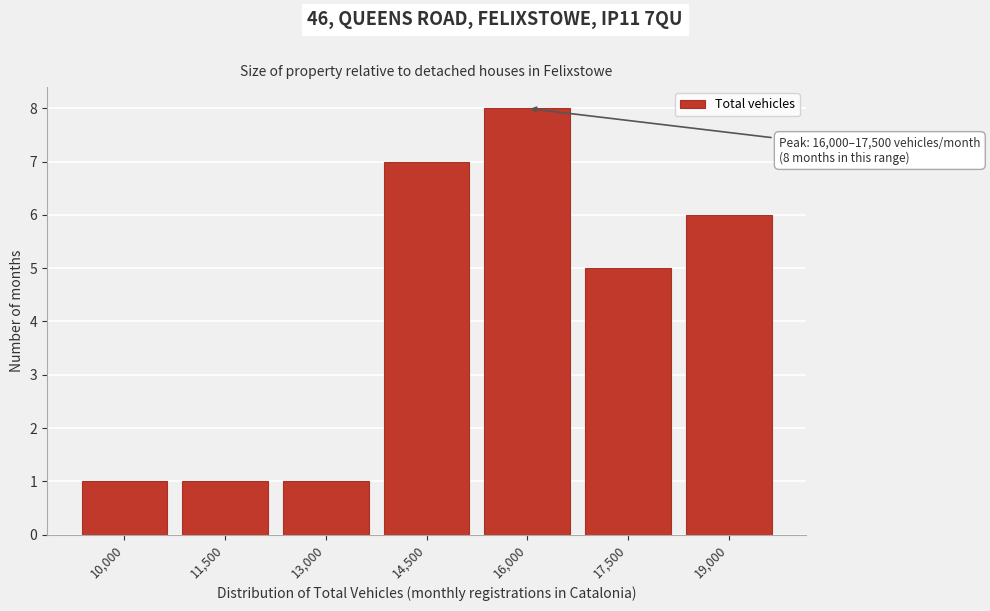

Reading right to left, extract all data points from this chart.

6	5	8	7	1	1	1